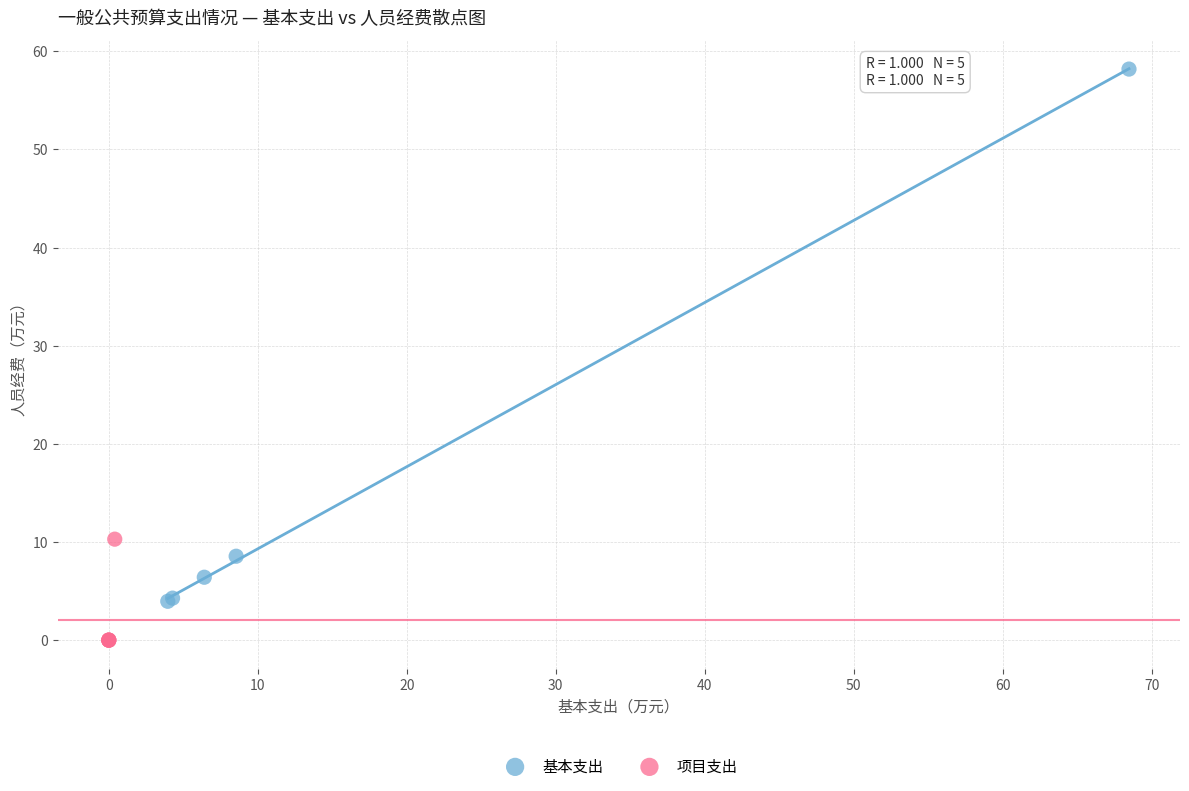

Which series has the widest spread of Y values?

基本支出